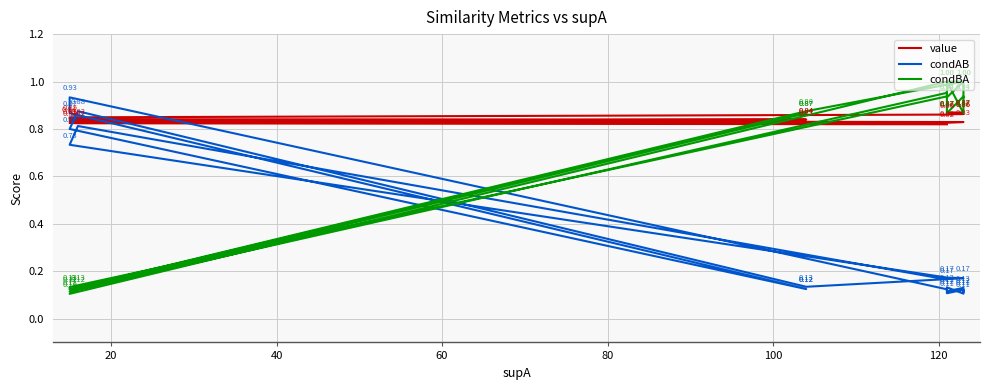

Which series has the widest spread of values?

condBA